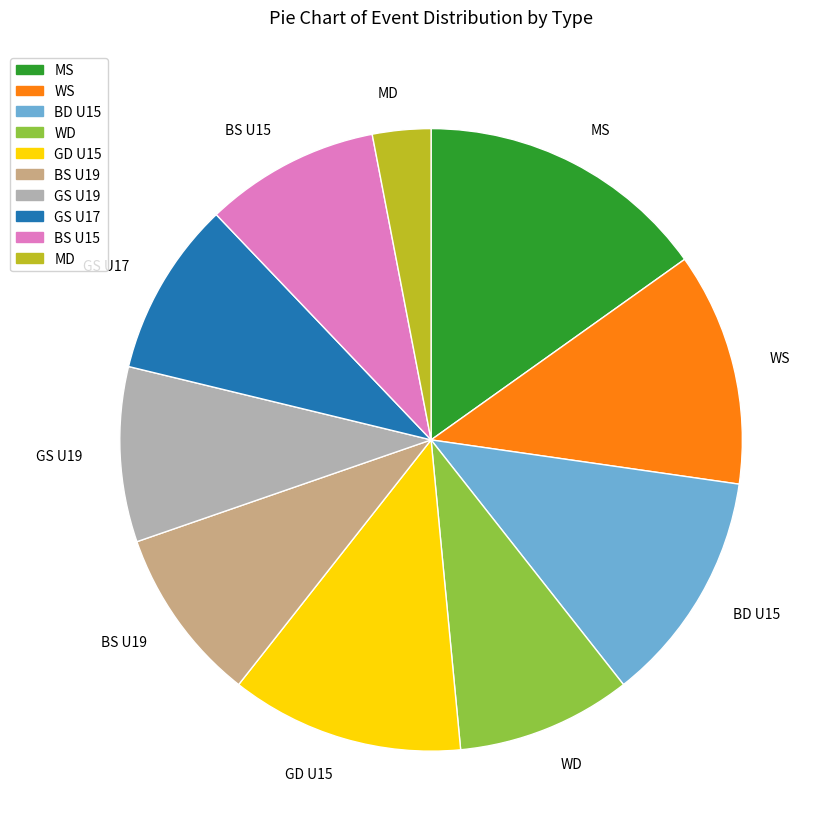

What is the smallest slice in the pie chart?

MD